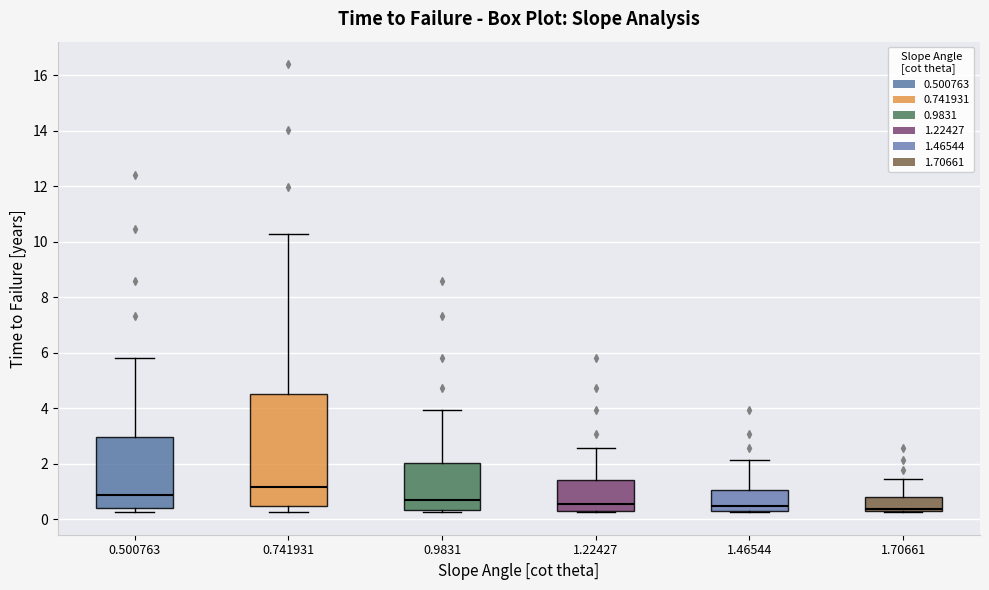

Where does the median line of the box at x = 0.741931 sit on the y-axis? The values are not printed on the chart, so give them approximately, as read against the axis.

1.2